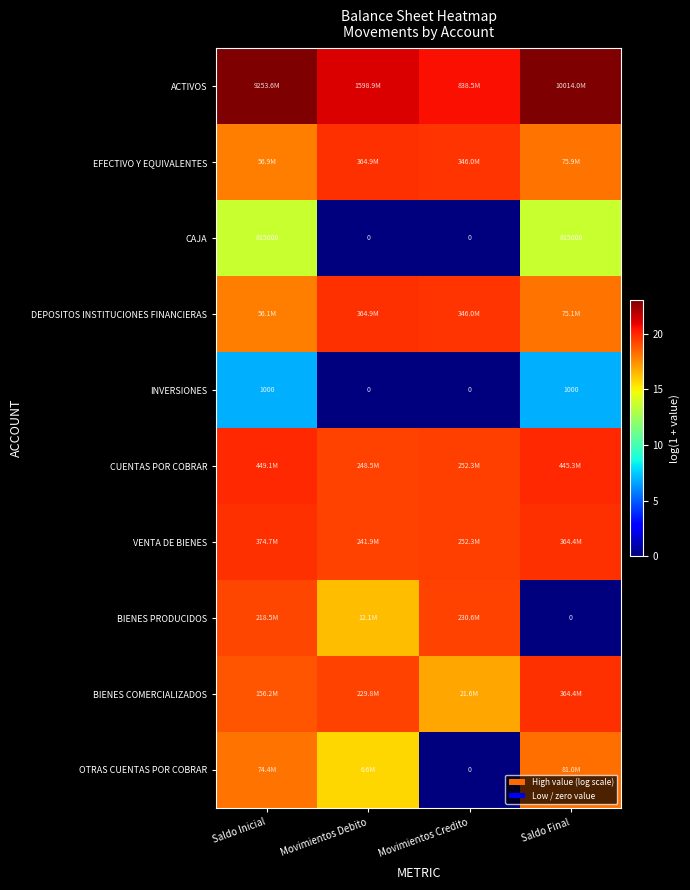

Which has a higher value, Saldo Inicial or Saldo Final?

Saldo Final